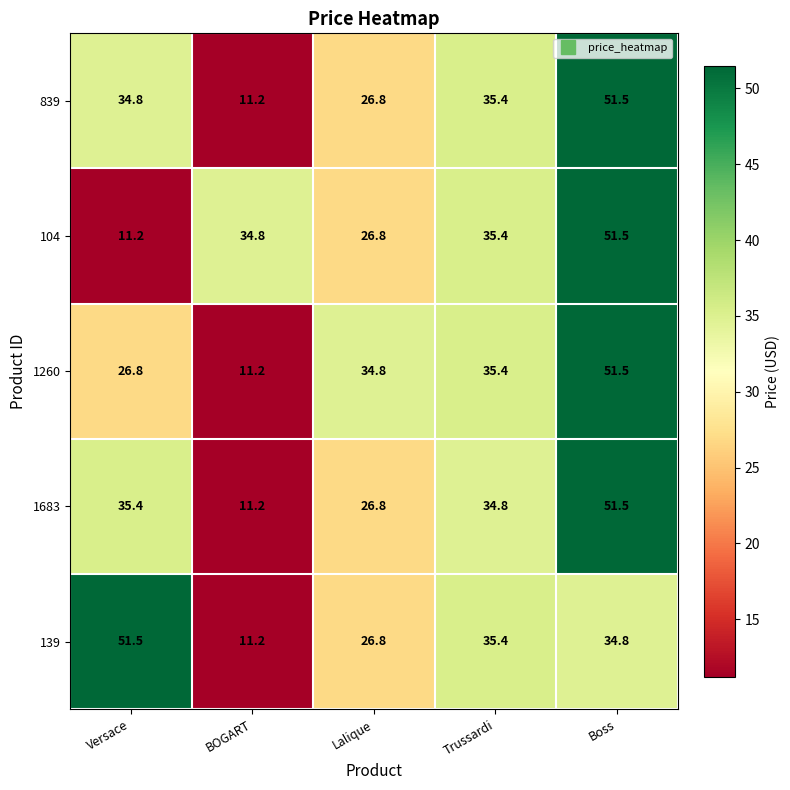

Read the 839 value at BOGART.

11.2